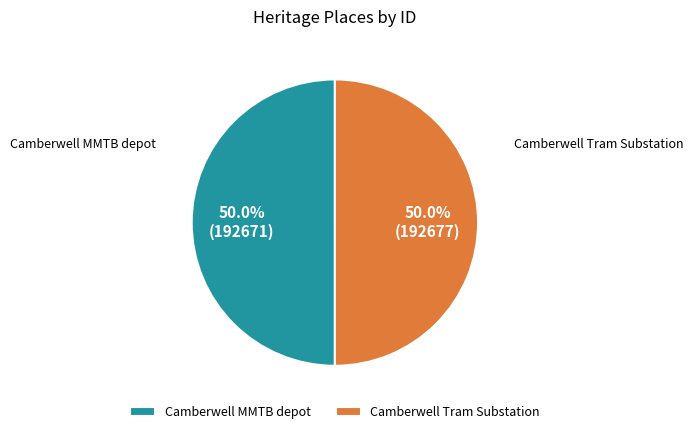

Do Camberwell Tram Substation and Camberwell MMTB depot together represent more than half of the pie?

Yes